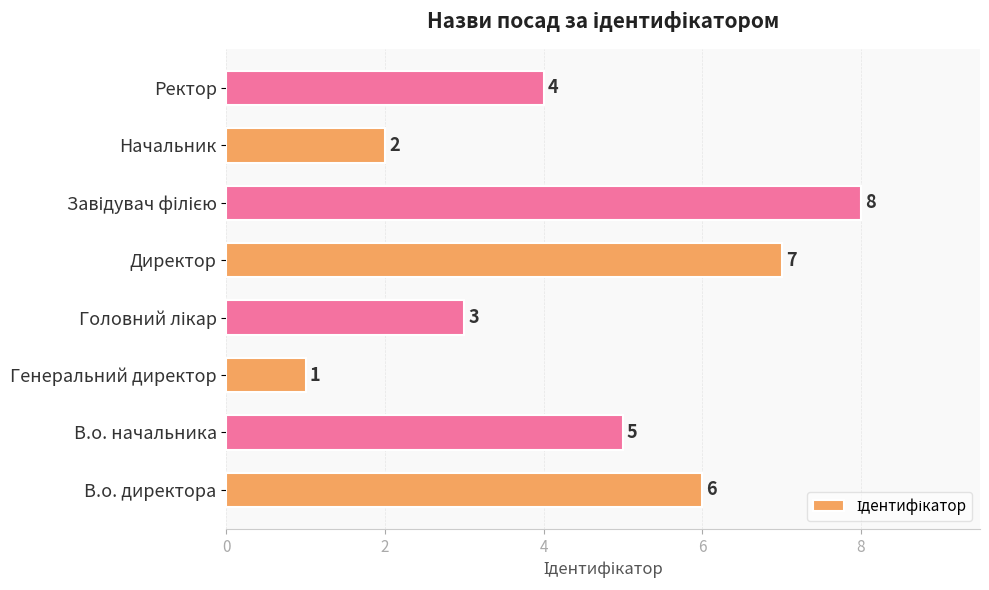

Between В.о. директора and Генеральний директор, which is larger?

В.о. директора